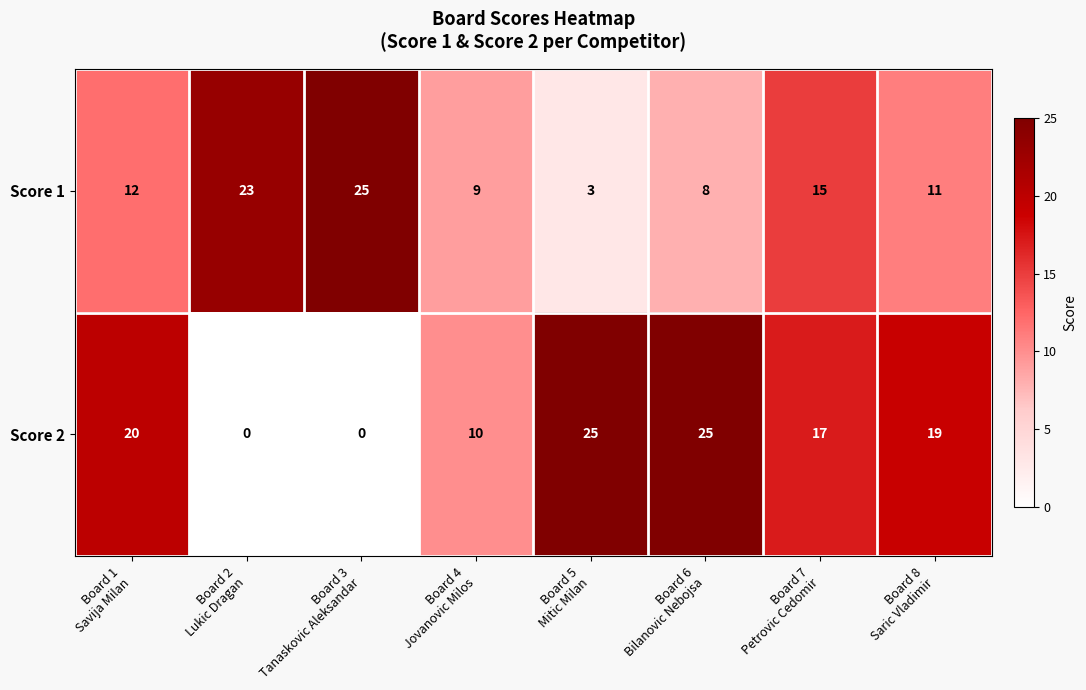

What is the greatest value displayed?

25